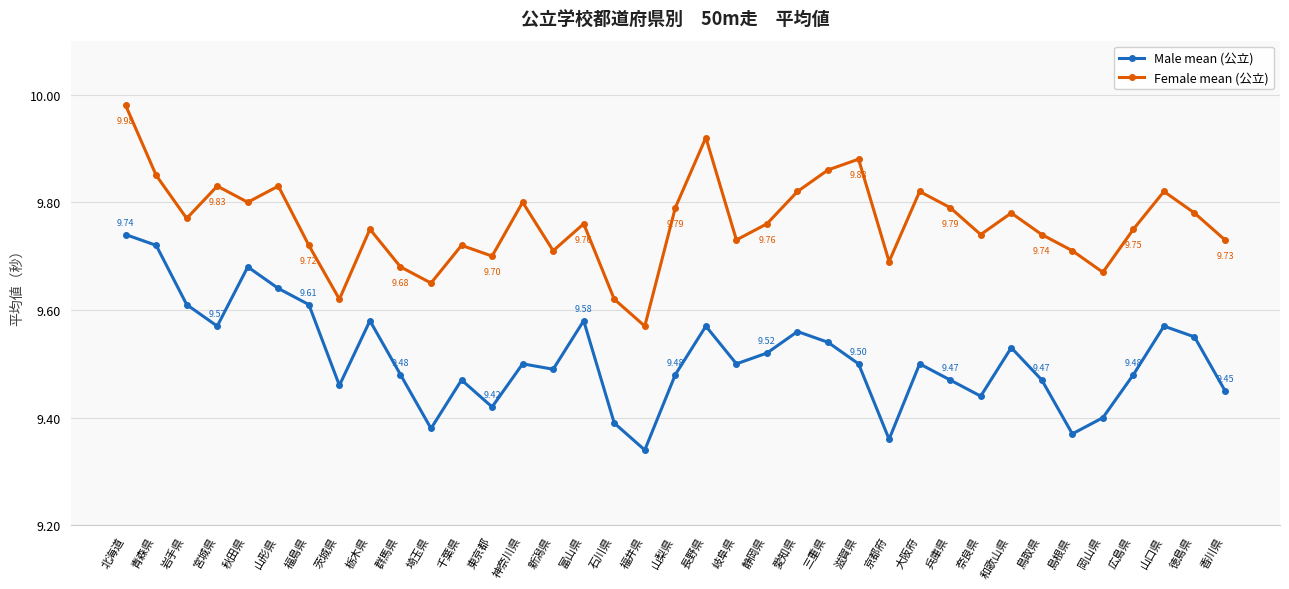

Between 愛知県 and 和歌山県, which series saw the biggest shift?

Female mean (公立)